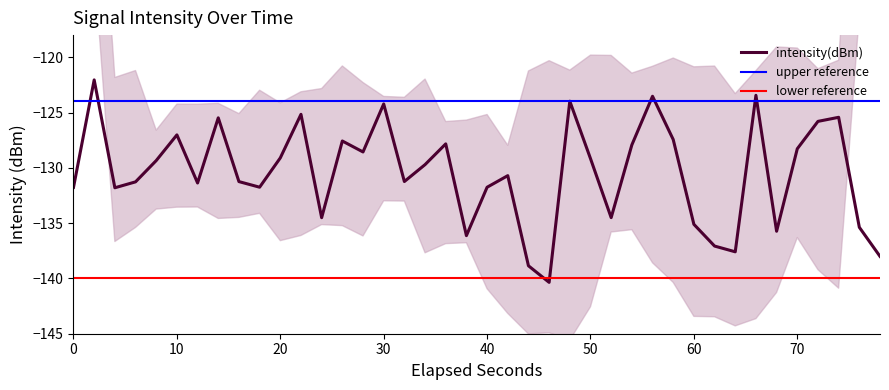

How many lines are shown in the chart?

1